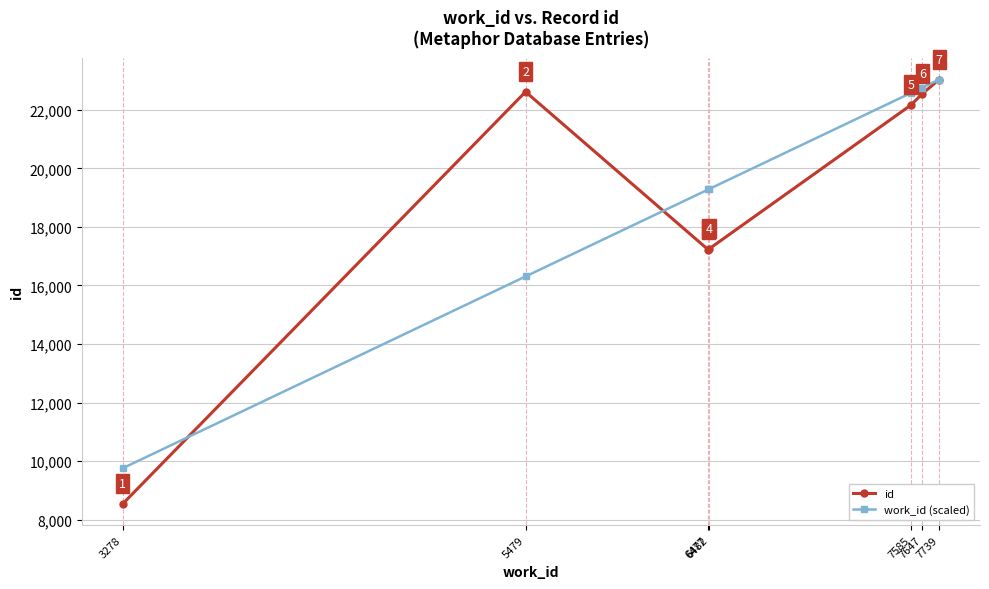

At how many categories does at least one series exceed 10287?

6